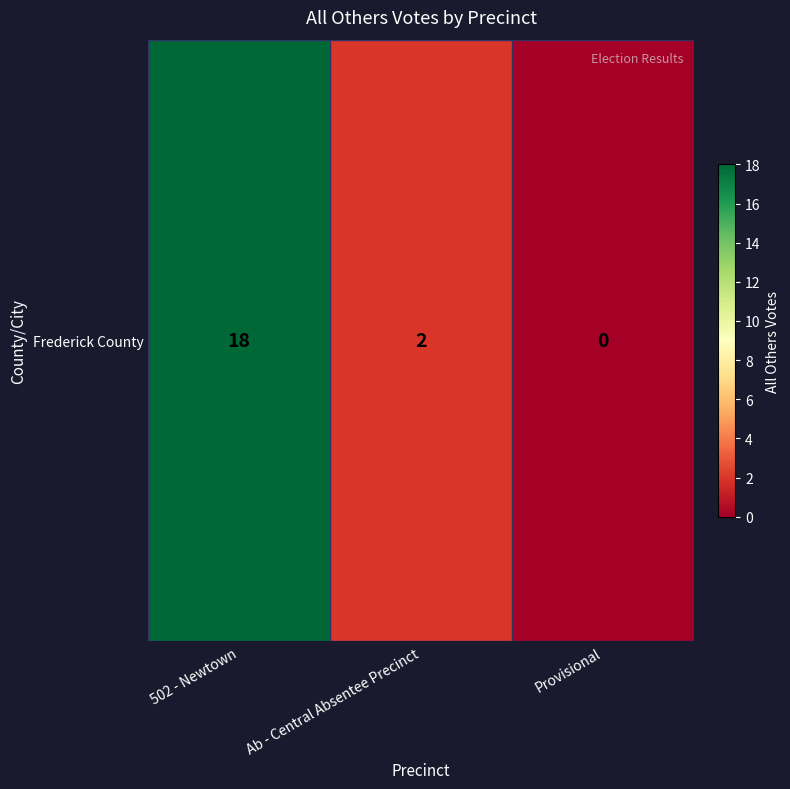

The chart shows a value of 2 at Ab - Central Absentee Precinct. True or false?

True